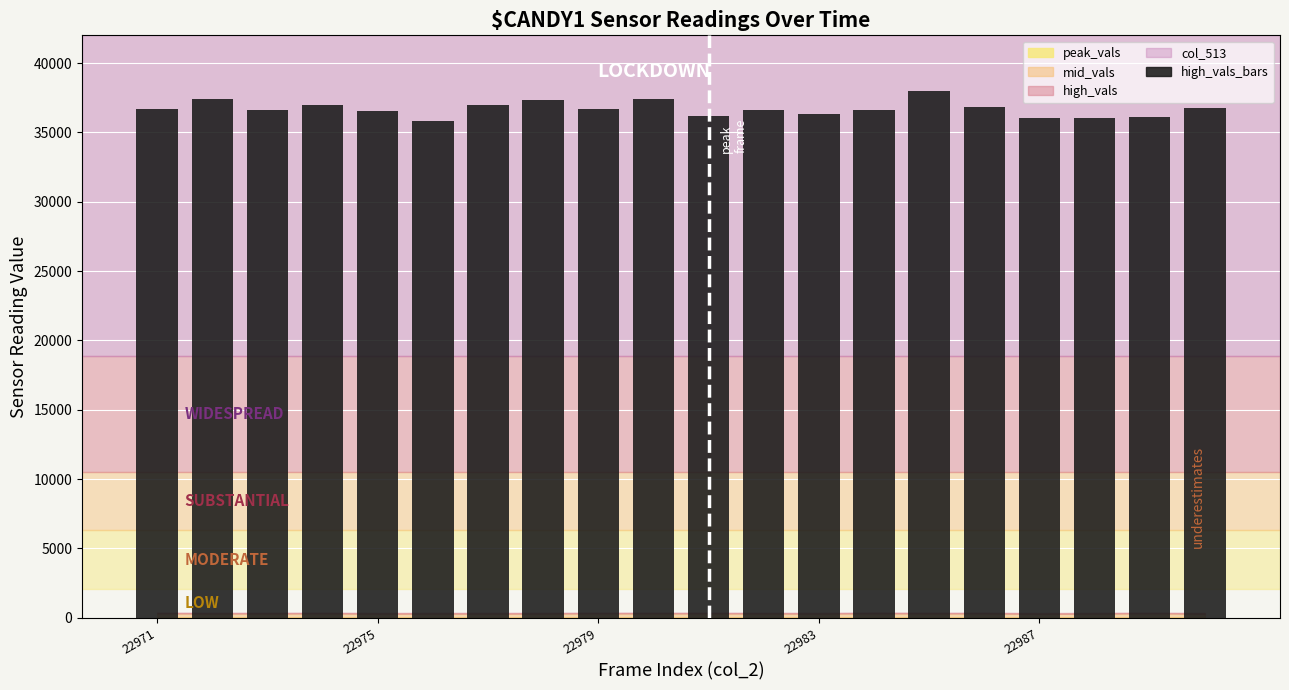

What is the value of the 17th bar from the left?

36015.5